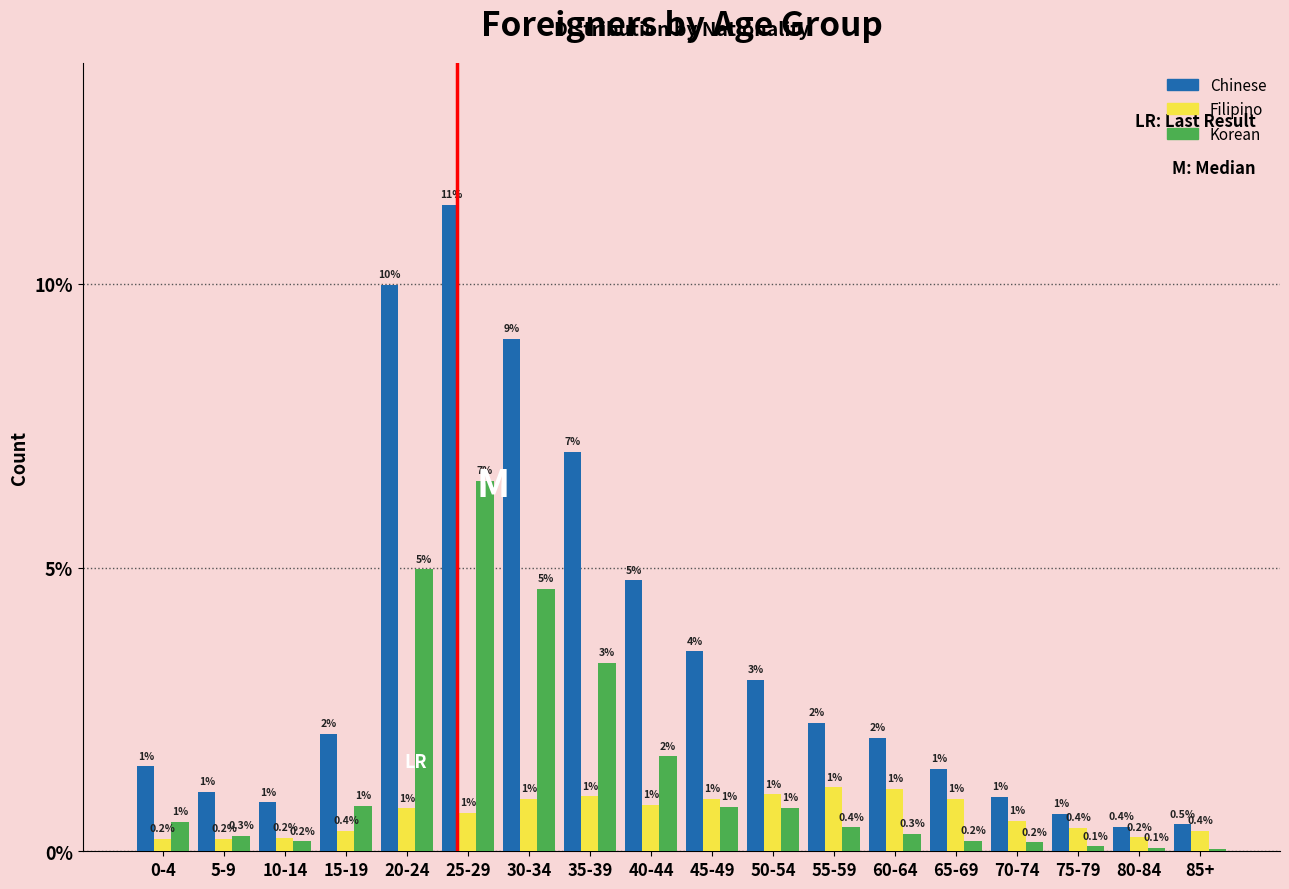

Between 35-39 and 50-54, which series saw the biggest shift?

Chinese